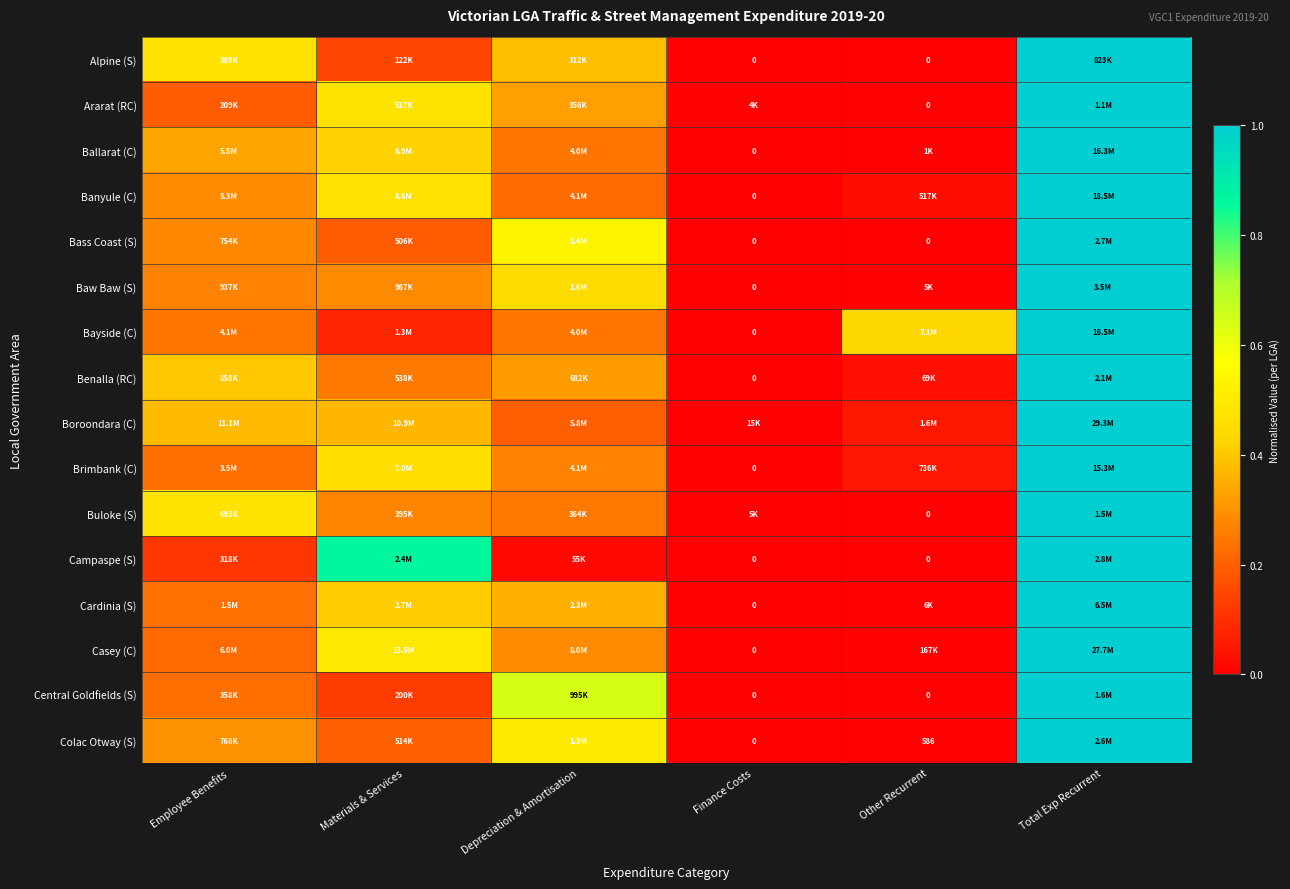

How many data points does each series have?

6